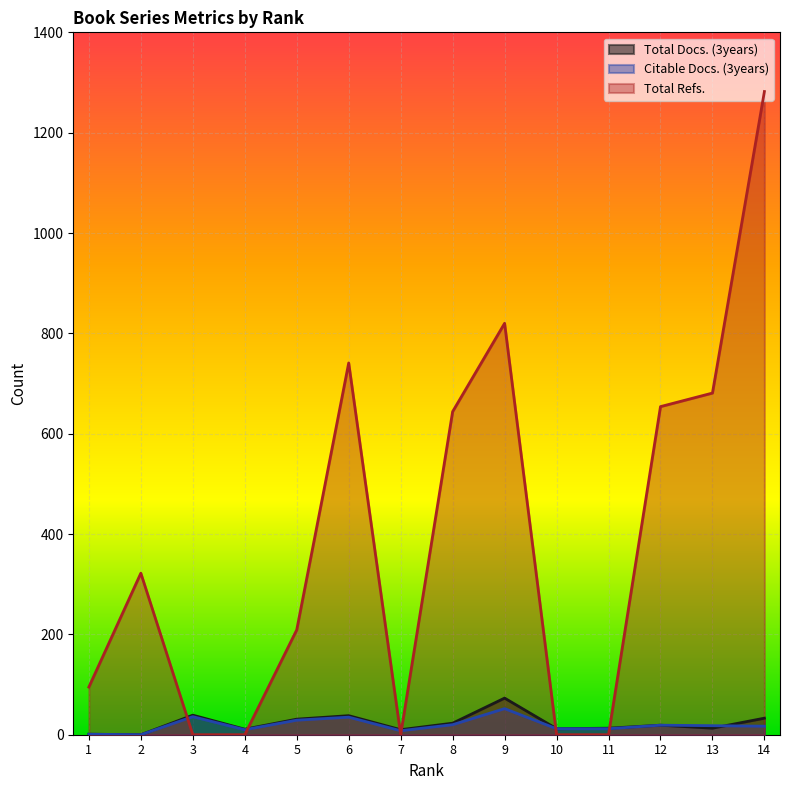

At which category is the sum across all series the highest?

14